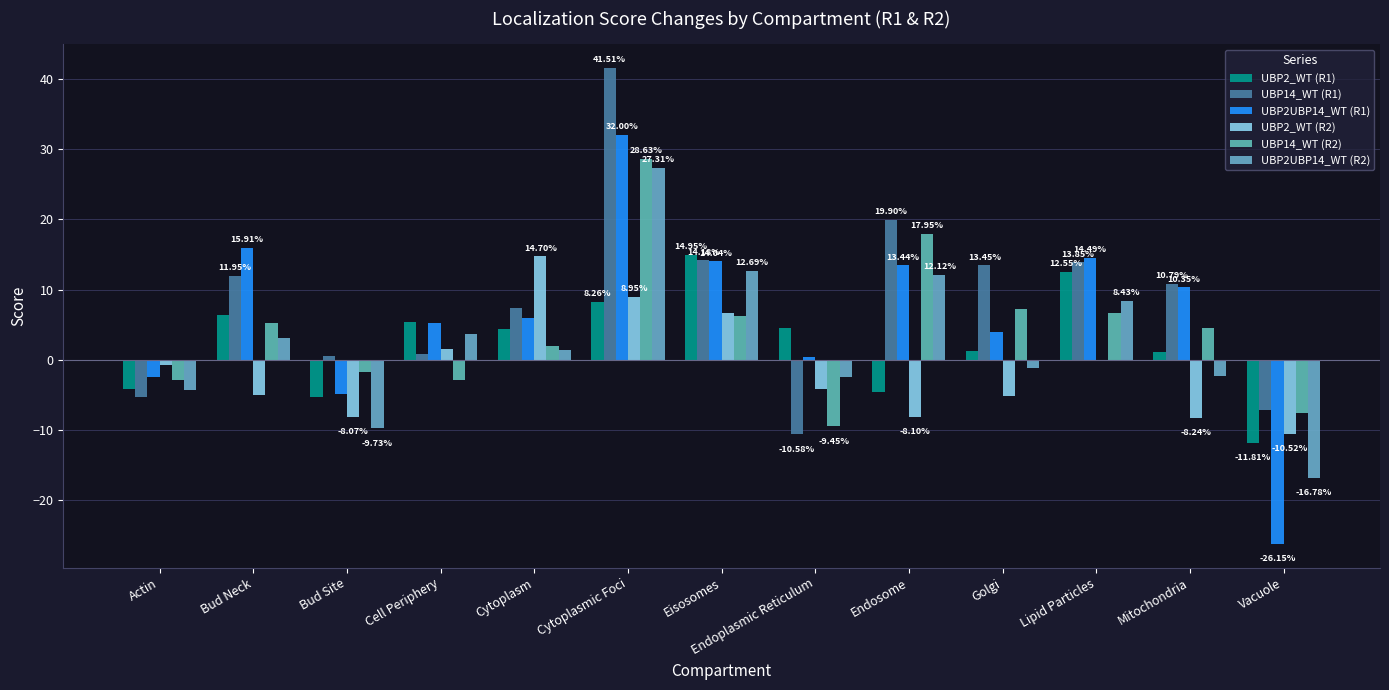

What is the minimum value for UBP2UBP14_WT (R1)?

-26.1